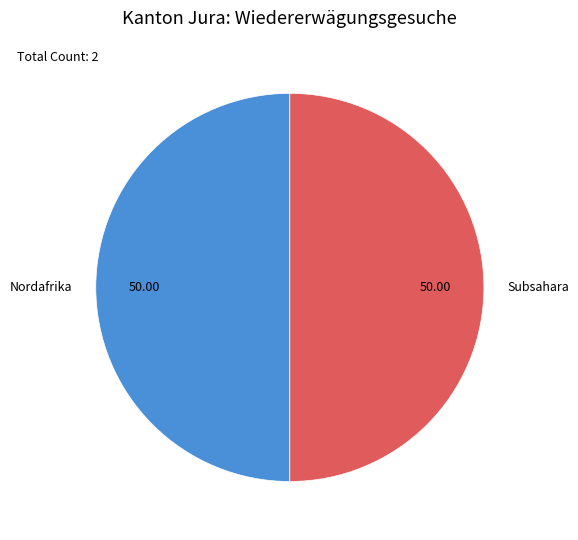

What is the ratio of the value at Subsahara to the value at Nordafrika?

1.0